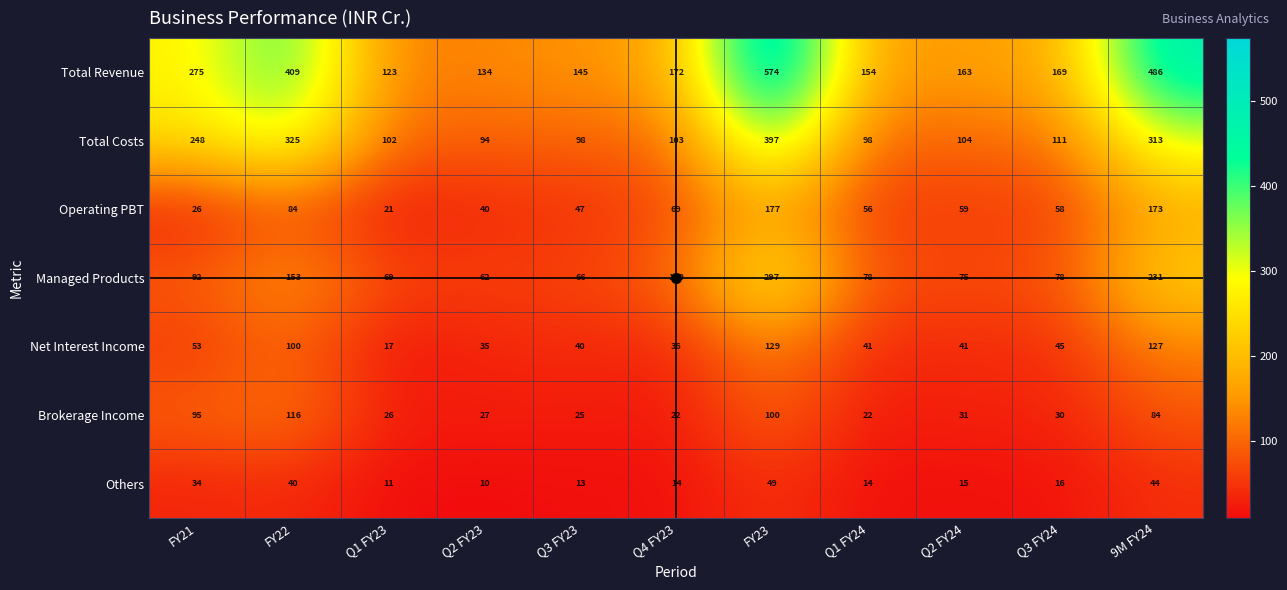

At which label is Brokerage Income closest to 69?

9M FY24